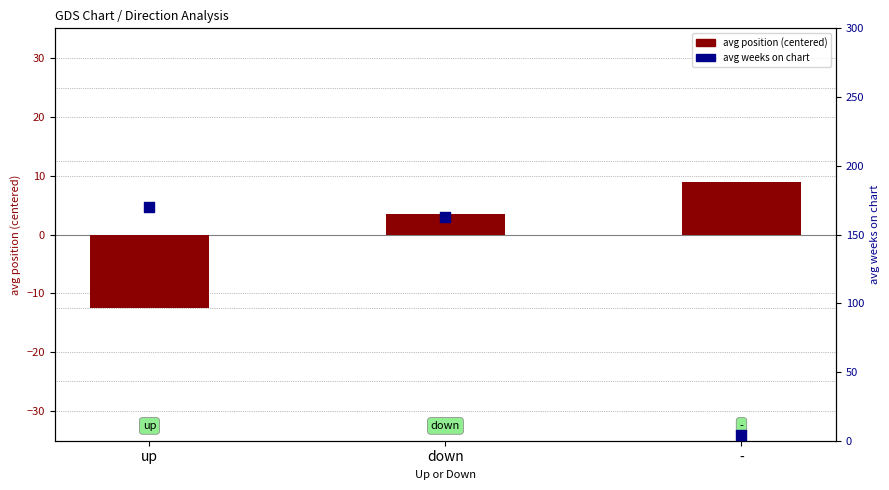

Is the value of avg position (centered) at up greater than the value of avg weeks on chart at down?

No